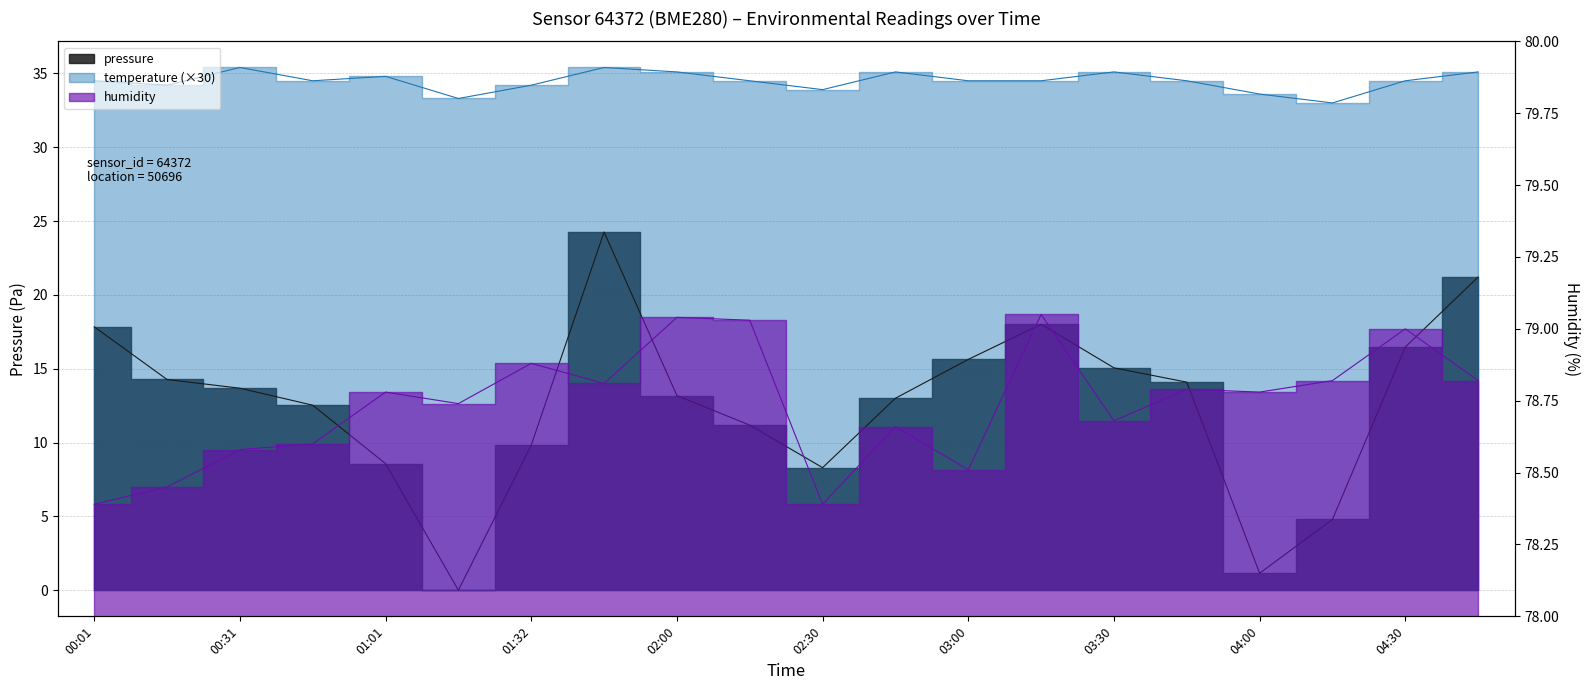

At how many categories does at least one series exceed 33?

20